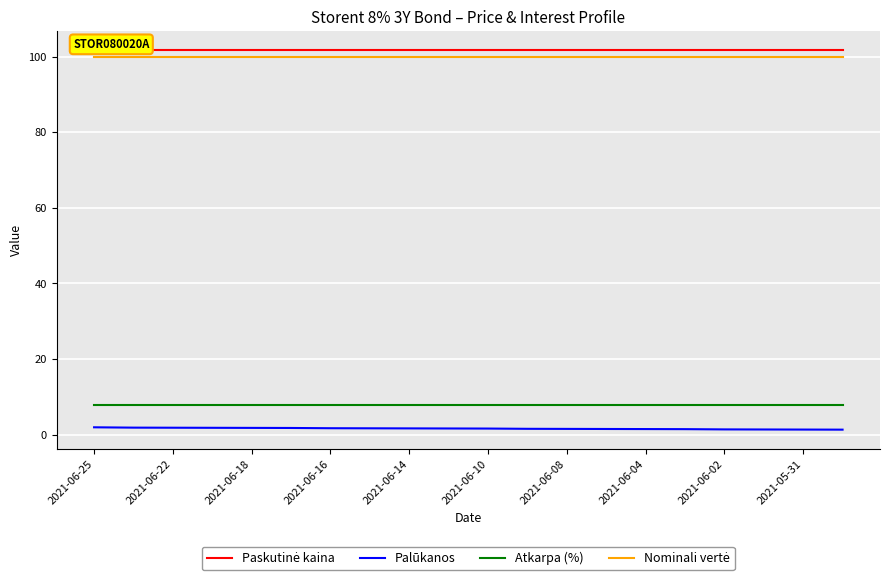

Reading left to right, what are all the values shown in this chart?

Paskutinė kaina: 101.7	101.7	101.7	101.7	101.7	101.7	101.7	101.7	101.7	101.7	101.7	101.7	101.7	101.7	101.7	101.7	101.7	101.7	101.7	101.7
Palūkanos: 2.0	1.9	1.9	1.8	1.8	1.8	1.7	1.7	1.7	1.7	1.6	1.6	1.6	1.5	1.5	1.5	1.4	1.4	1.4	1.4
Atkarpa (%): 8.0	8.0	8.0	8.0	8.0	8.0	8.0	8.0	8.0	8.0	8.0	8.0	8.0	8.0	8.0	8.0	8.0	8.0	8.0	8.0
Nominali vertė: 100.0	100.0	100.0	100.0	100.0	100.0	100.0	100.0	100.0	100.0	100.0	100.0	100.0	100.0	100.0	100.0	100.0	100.0	100.0	100.0